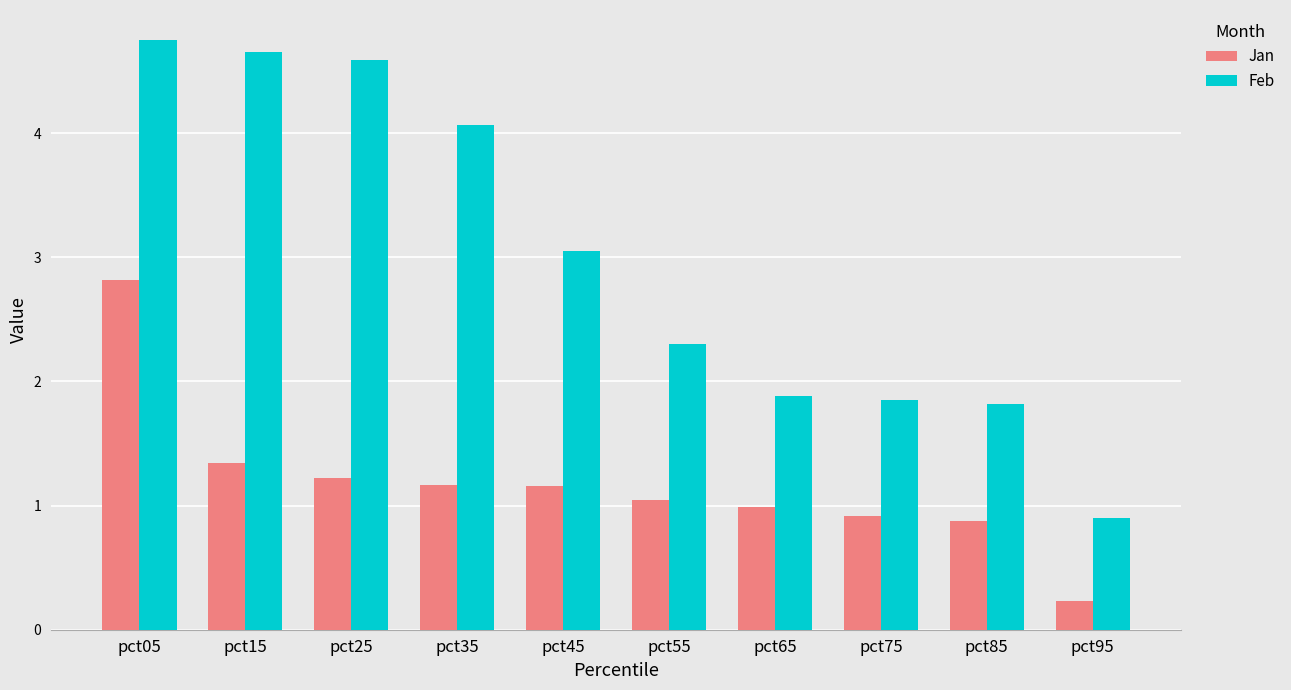

What is the average value of the Jan series?

1.2